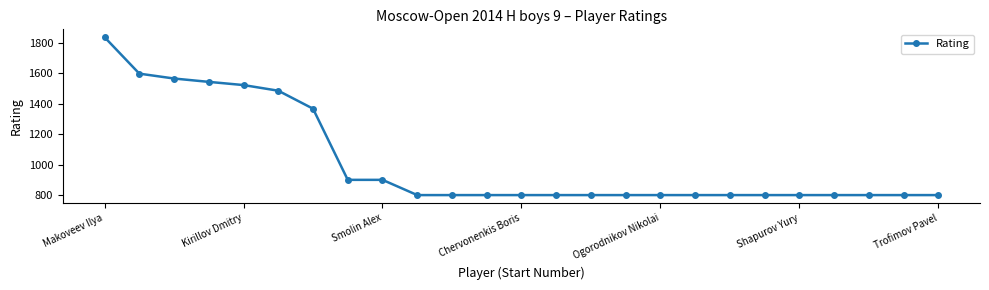

What is the greatest value displayed?

1836